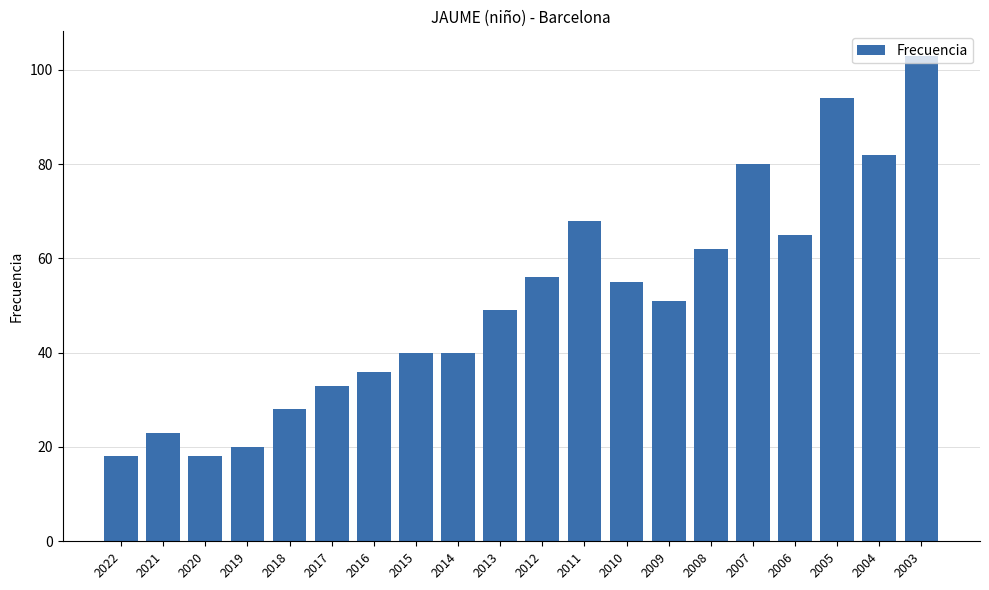

Where does the data first go above 51?

2012